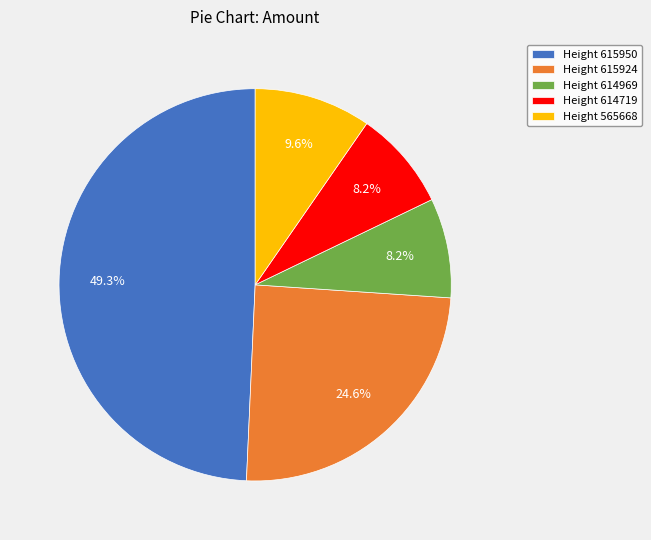

What is the largest slice in the pie chart?

Height 615950